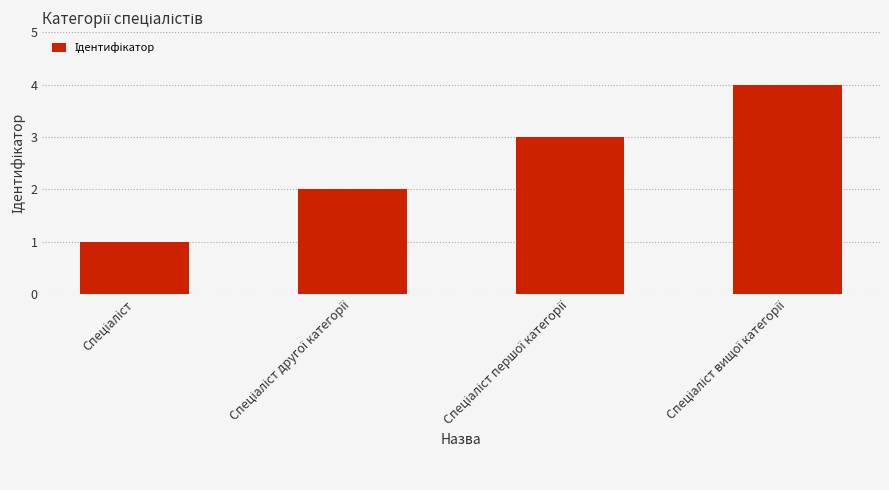

What is the sum of all values?

10